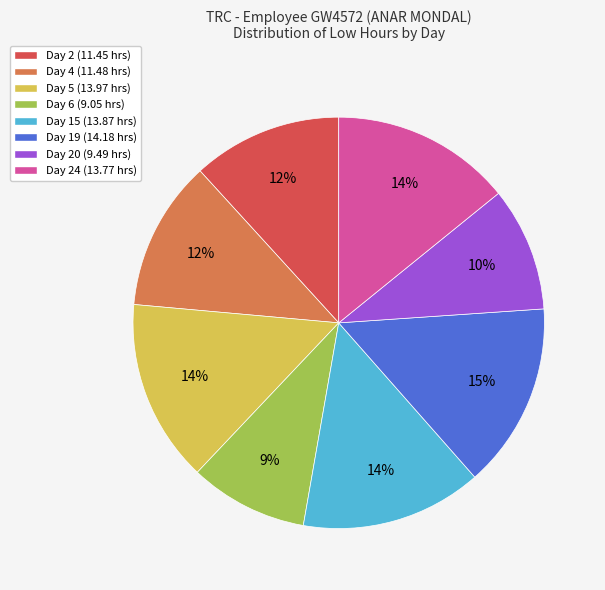

What is the ratio of the value at Day 5 (13.97 hrs) to the value at Day 24 (13.77 hrs)?

1.0